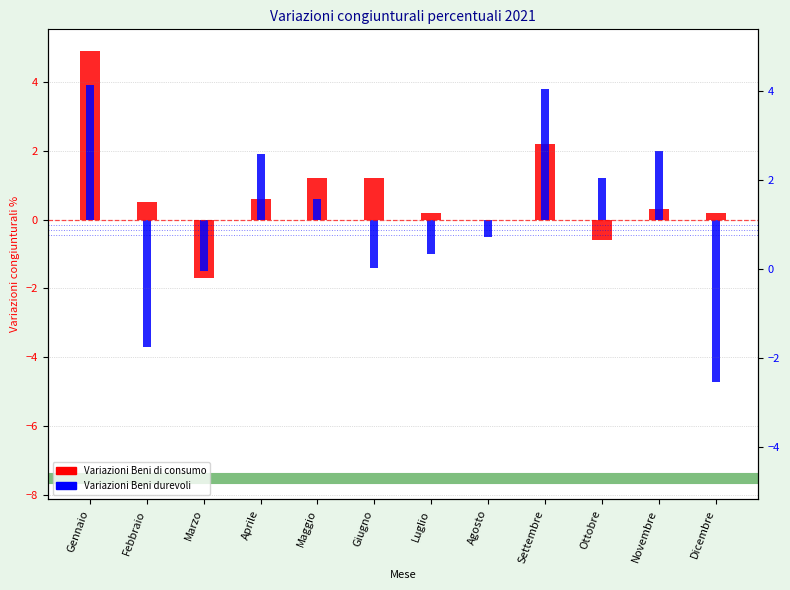

What position from the right is Marzo?

10